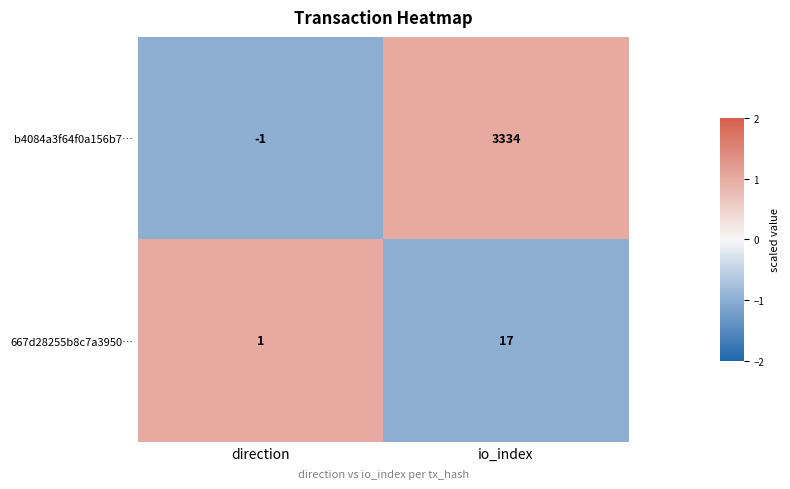

At which category is the sum across all series the highest?

io_index